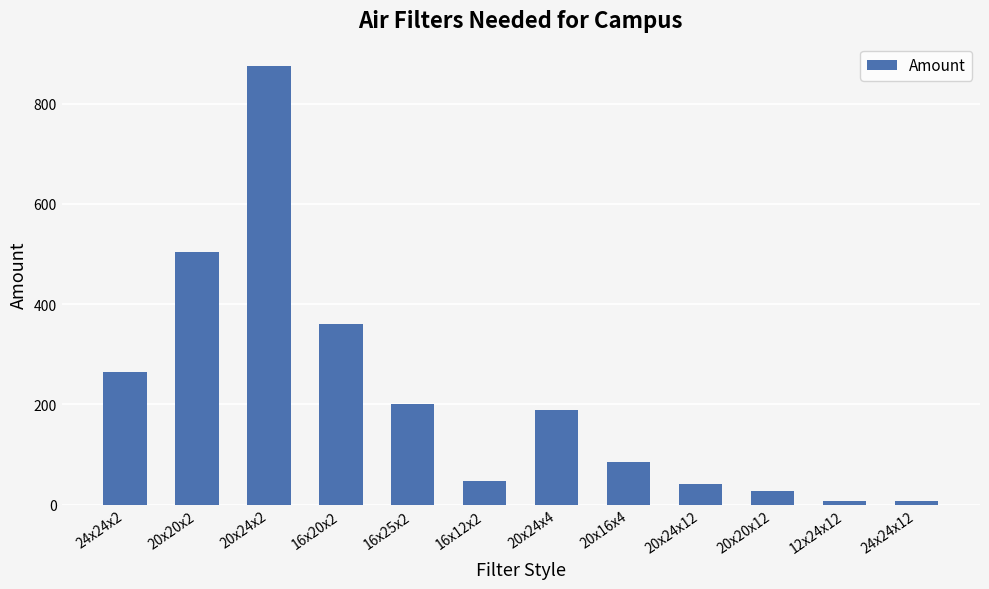

What is the difference between the second highest and minimum values?

496